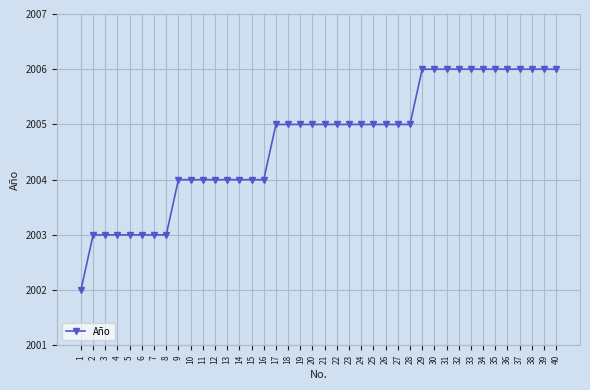

What is the minimum value shown in the chart?

2002